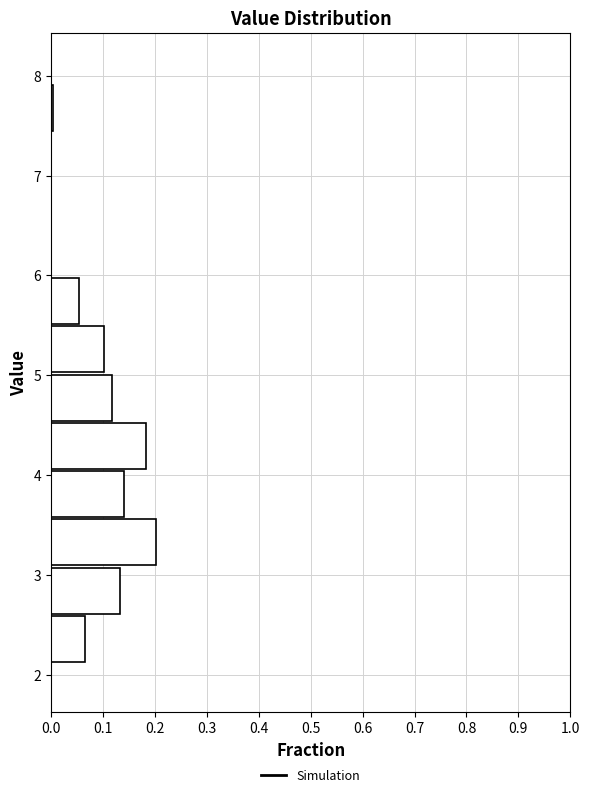

Reading bottom to top, list every bar in this chart as the range it spans on the y-axis followed by its length. Neither the bar edges nor the lengths are printed on the chart, so give them approximately, as read against the axes.

2.1 to 2.6: 0.06
2.6 to 3.1: 0.13
3.1 to 3.6: 0.20
3.6 to 4.1: 0.14
4.1 to 4.5: 0.18
4.5 to 5.0: 0.12
5.0 to 5.5: 0.10
5.5 to 6.0: 0.05
6.0 to 6.5: 0
6.5 to 7.0: 0
7.0 to 7.4: 0
7.4 to 7.9: under 0.01